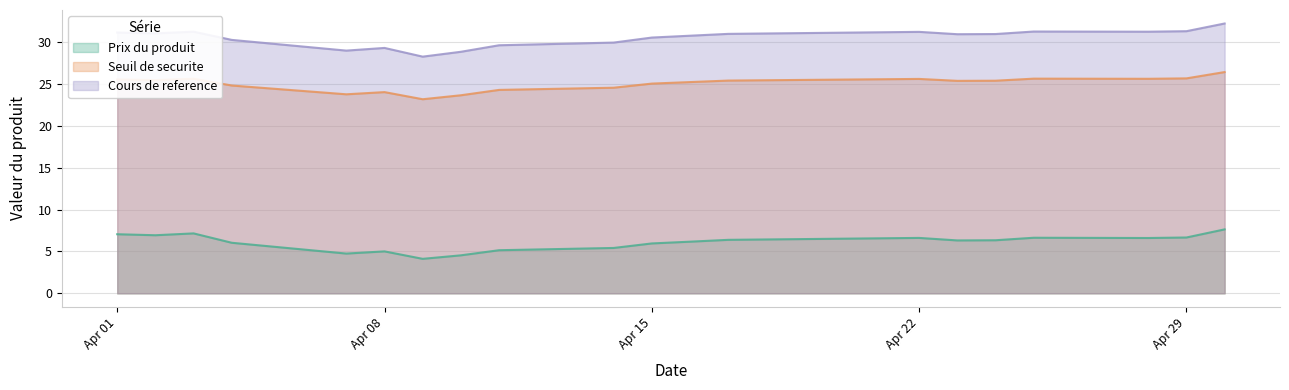

At which label is Seuil de securite closest to 24?

2025-04-08